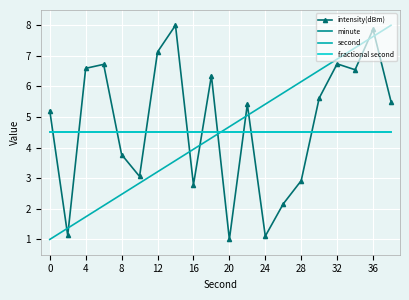

Reading left to right, list all the values displayed in this chart.

intensity(dBm): 5.2	1.1	6.6	6.7	3.8	3.1	7.1	8.0	2.8	6.4	1.0	5.4	1.1	2.2	2.9	5.6	6.7	6.5	7.9	5.5
minute: 4.5	4.5	4.5	4.5	4.5	4.5	4.5	4.5	4.5	4.5	4.5	4.5	4.5	4.5	4.5	4.5	4.5	4.5	4.5	4.5
second: 1.0	1.4	1.7	2.1	2.5	2.8	3.2	3.6	3.9	4.3	4.7	5.1	5.4	5.8	6.2	6.5	6.9	7.3	7.6	8.0
fractional second: 4.5	4.5	4.5	4.5	4.5	4.5	4.5	4.5	4.5	4.5	4.5	4.5	4.5	4.5	4.5	4.5	4.5	4.5	4.5	4.5